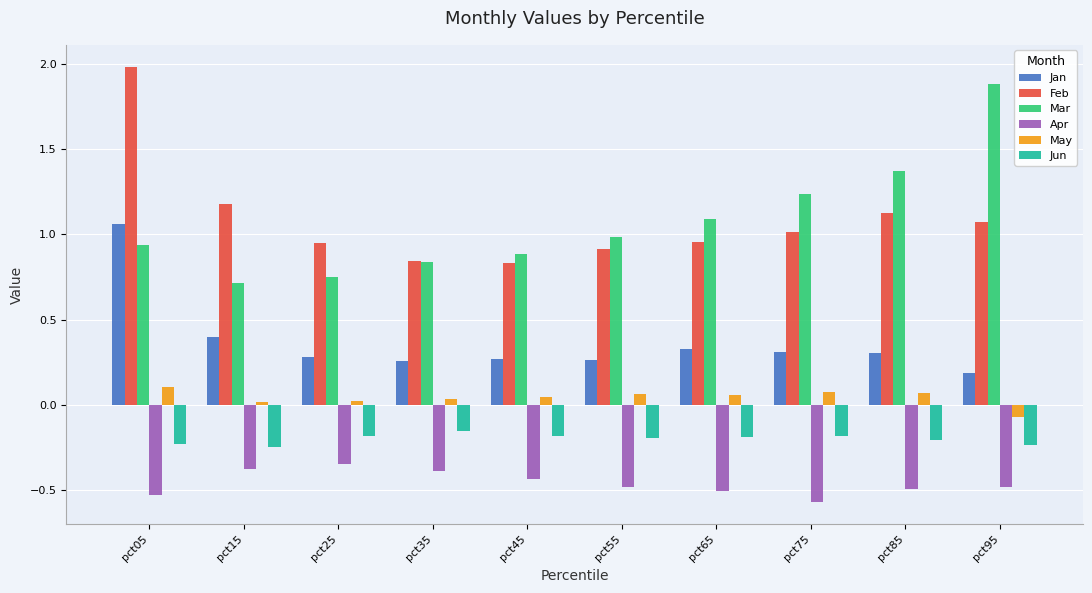

What are all the series names shown in the legend?

Jan, Feb, Mar, Apr, May, Jun